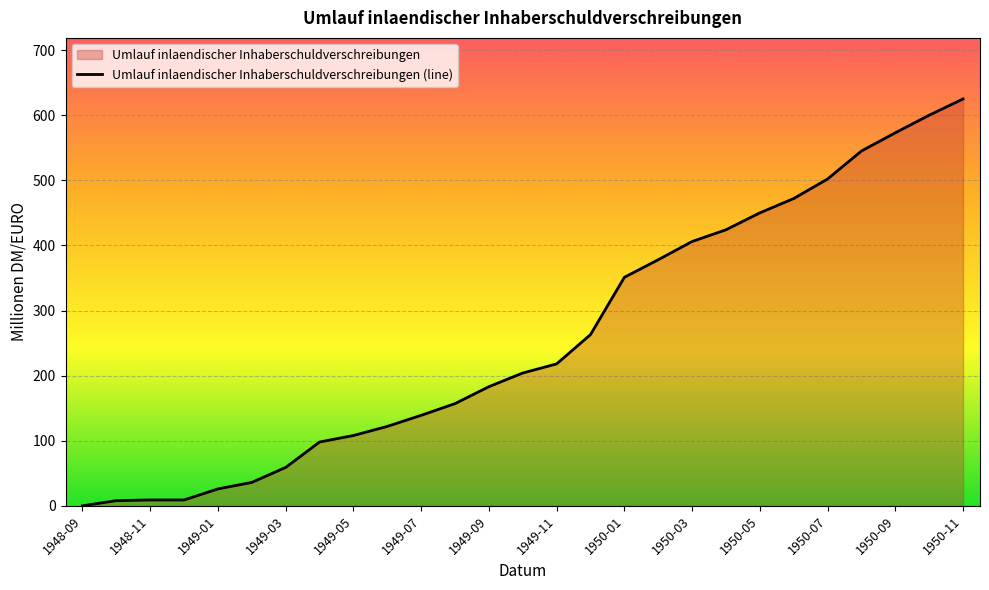

True or false: the data shows 3 at 1949-03.

False